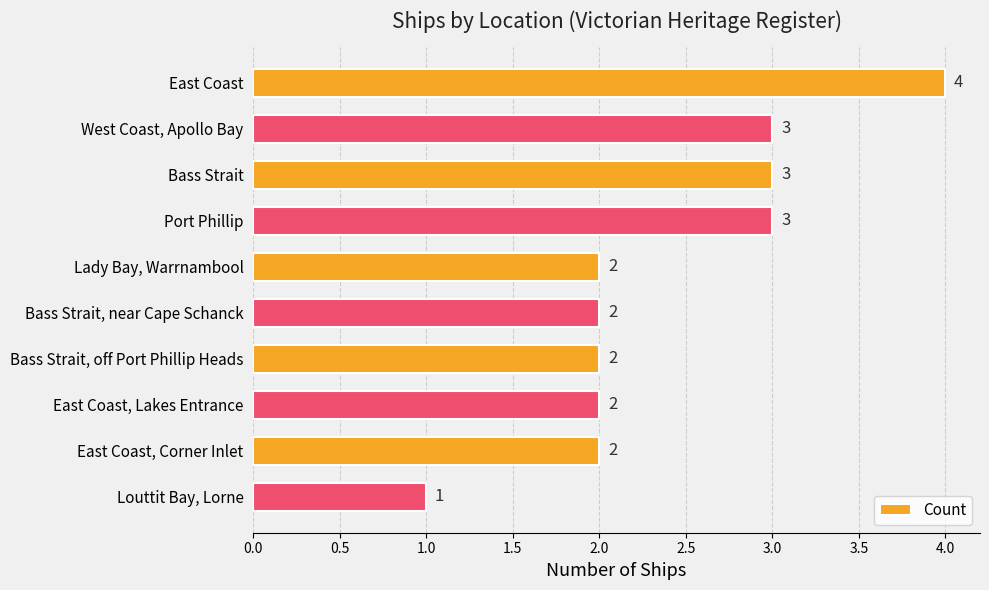

Reading top to bottom, transcribe all the data shown in this chart.

East Coast=4	West Coast, Apollo Bay=3	Bass Strait=3	Port Phillip=3	Lady Bay, Warrnambool=2	Bass Strait, near Cape Schanck=2	Bass Strait, off Port Phillip Heads=2	East Coast, Lakes Entrance=2	East Coast, Corner Inlet=2	Louttit Bay, Lorne=1